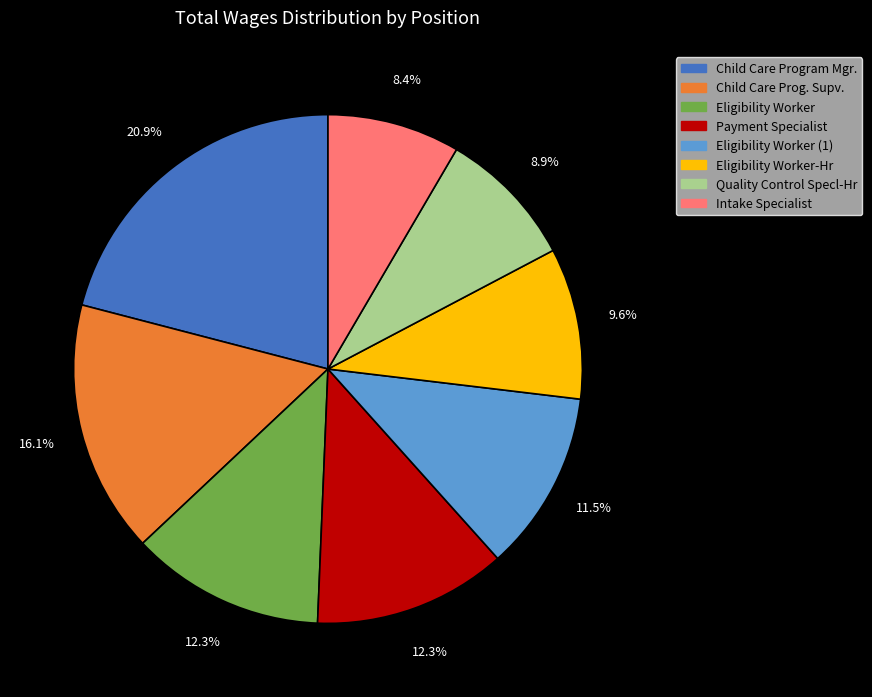

To the nearest percent, what is the difference between the Child Care Prog. Supv. and Eligibility Worker slice percentages?

4%